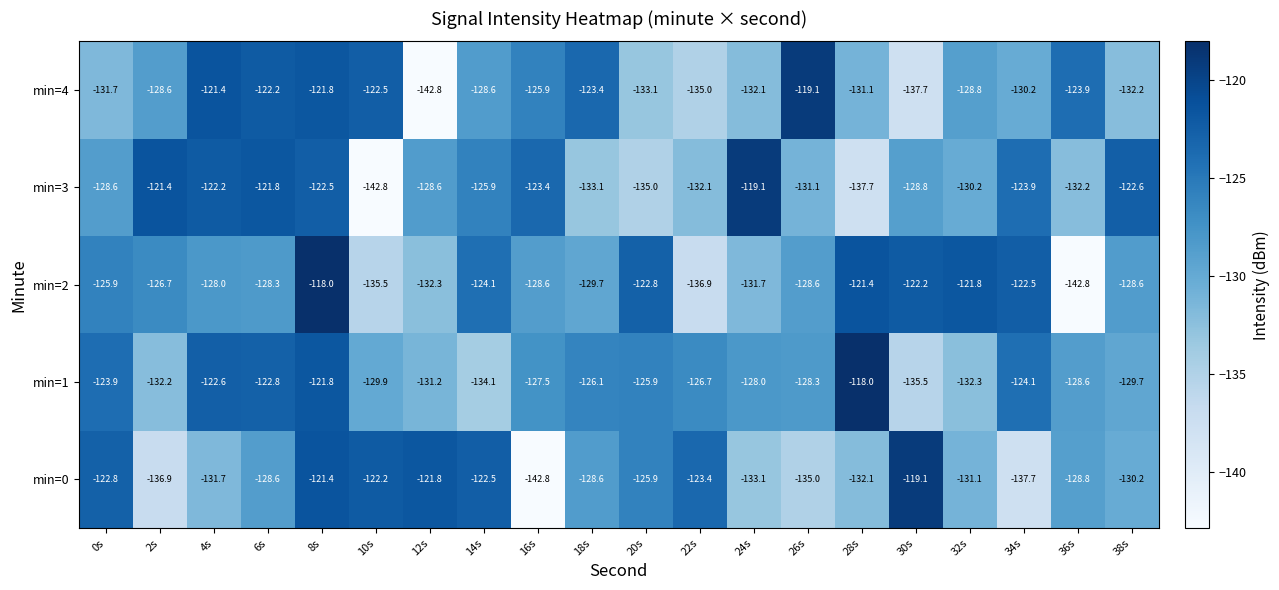

What is the difference between the min=2 values at 16s and 0s?

2.7